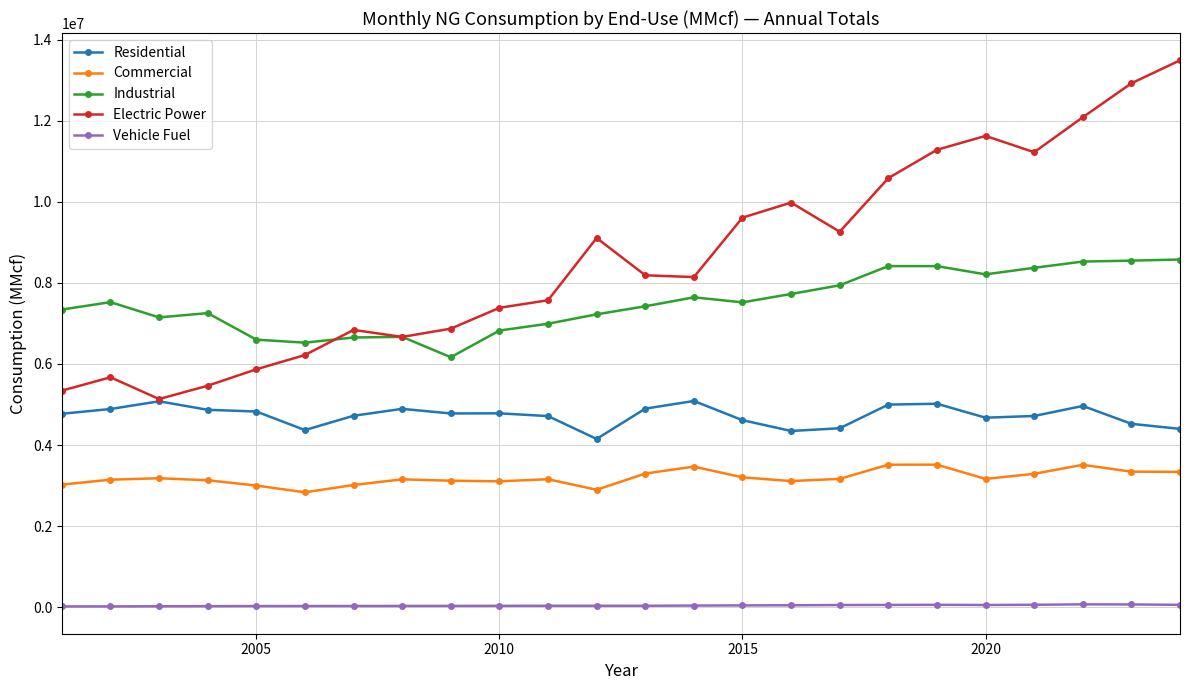

Which series has the largest total across all categories?

Electric Power